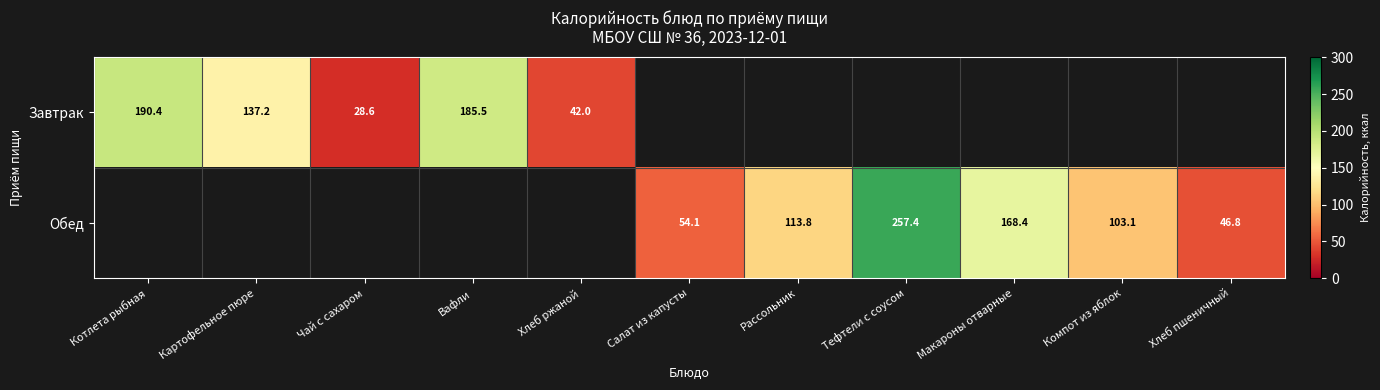

How many Обед values are between 168 and 169?

1